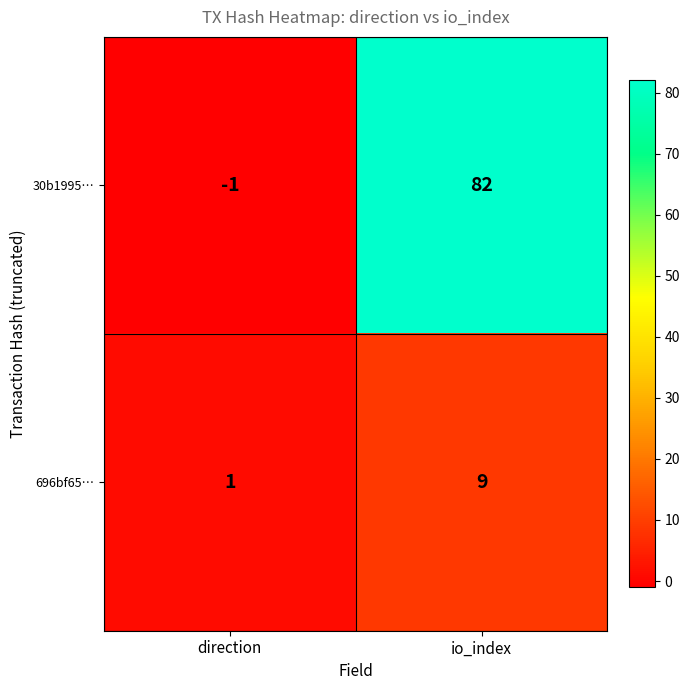

Rank the series by their average value, from highest to lowest.

30b1995…, 696bf65…